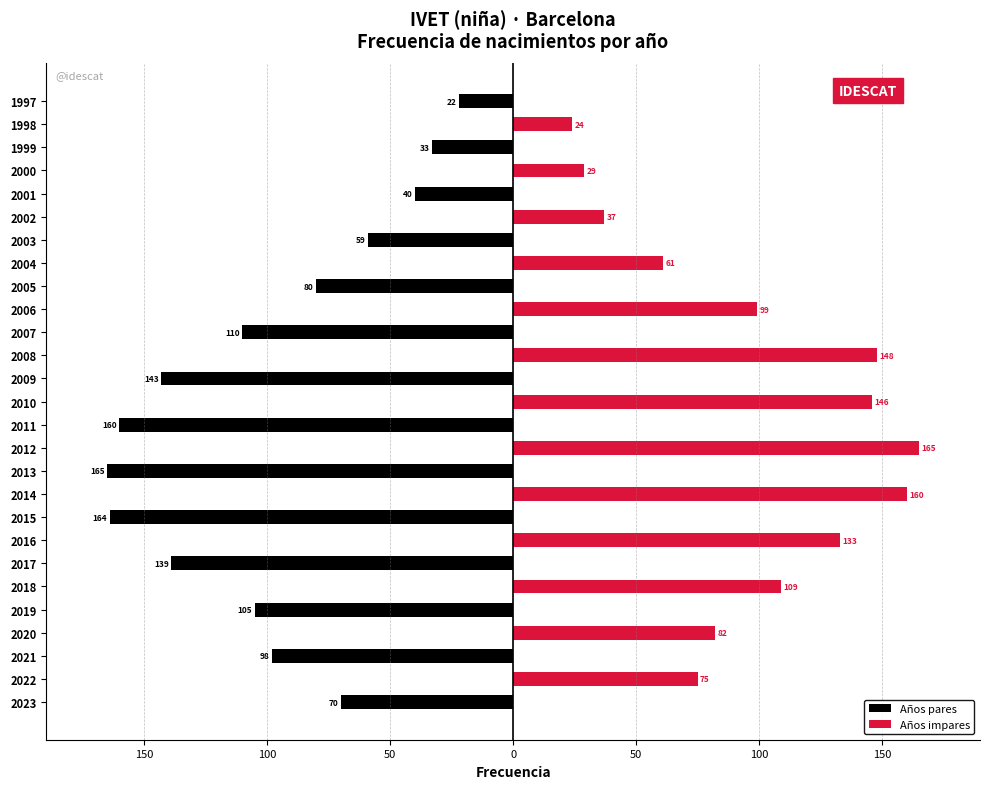

Does the chart contain any negative values?

Yes